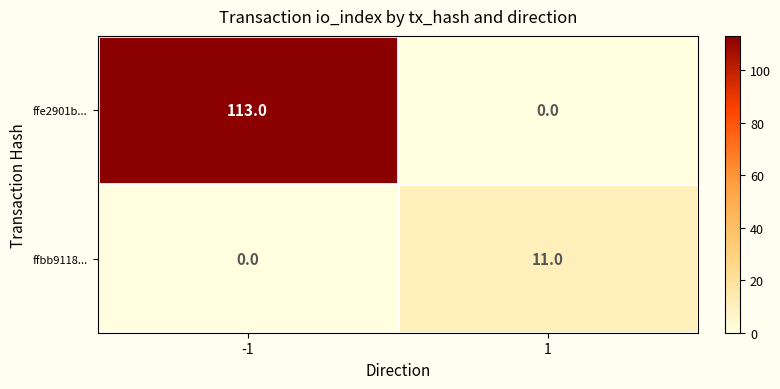

True or false: ffbb9118... has a value of 11 at 1.

True